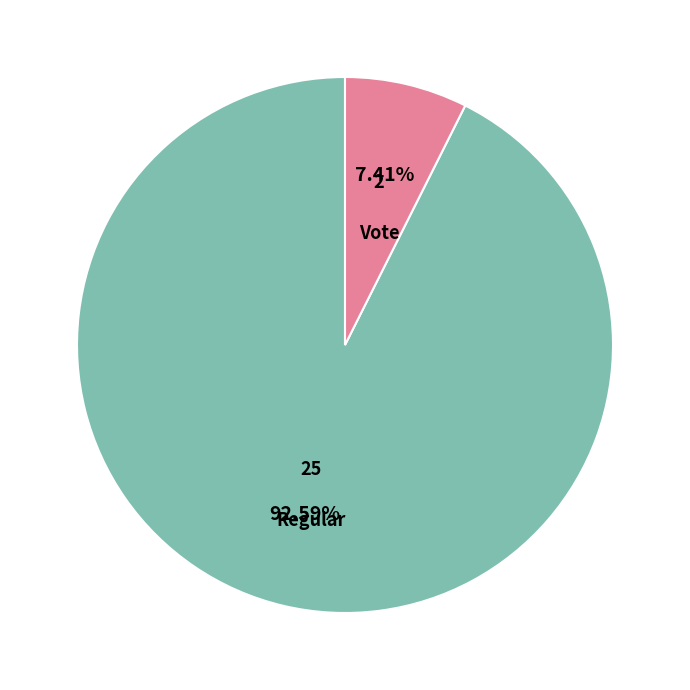

Rank the categories by value from highest to lowest.

Regular, Vote